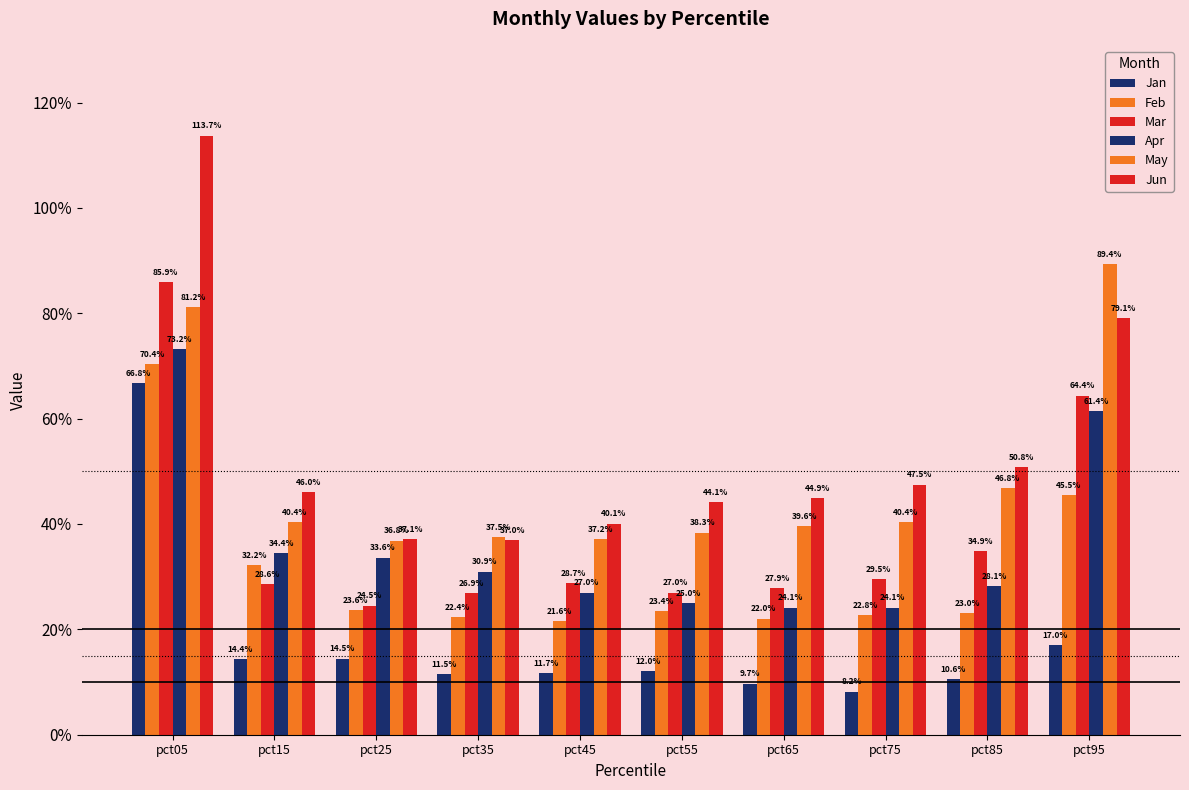

What is the total value across all series at pct45?

1.7